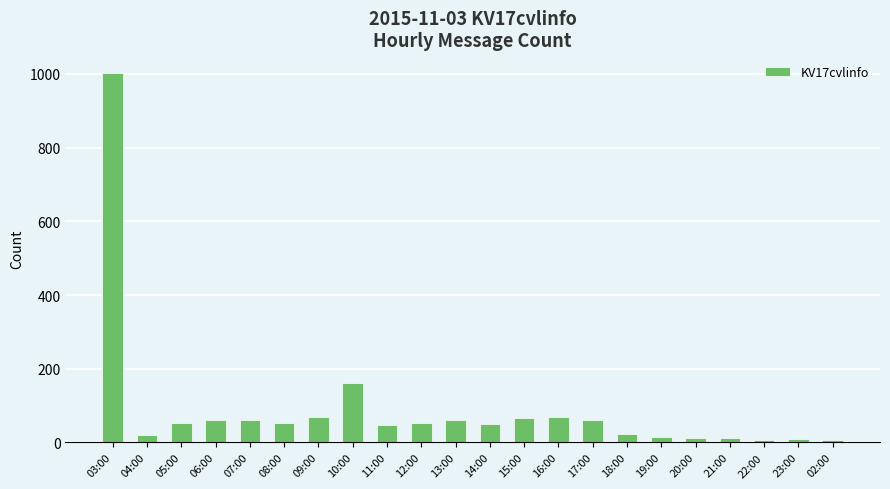

Which category has the highest value across all series?

03:00